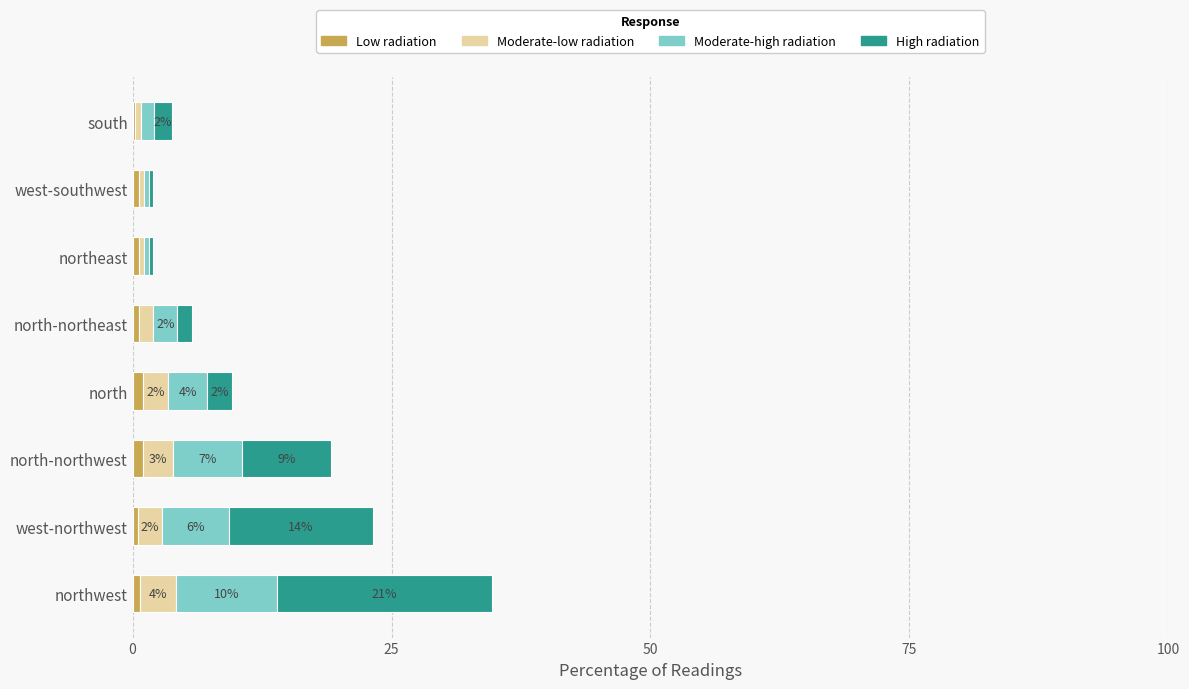

At which category is the sum across all series the highest?

northwest